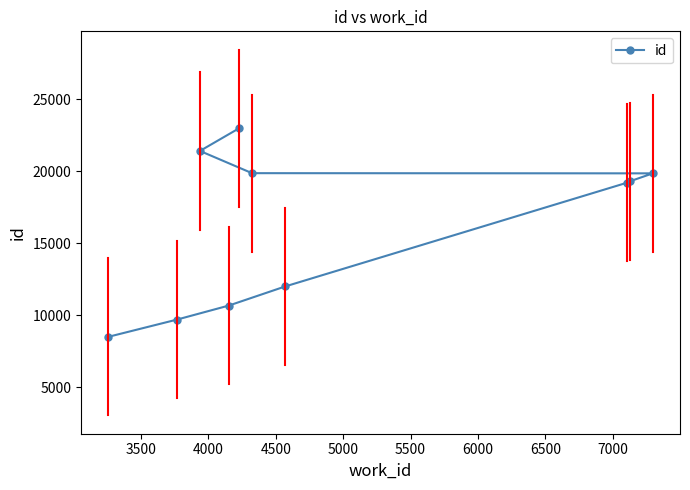

What is the maximum value shown in the chart?

23000